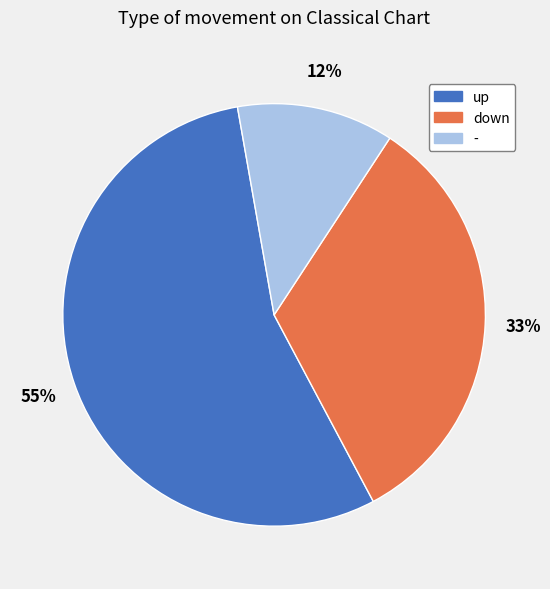

To the nearest percent, what portion does - represent?

12%